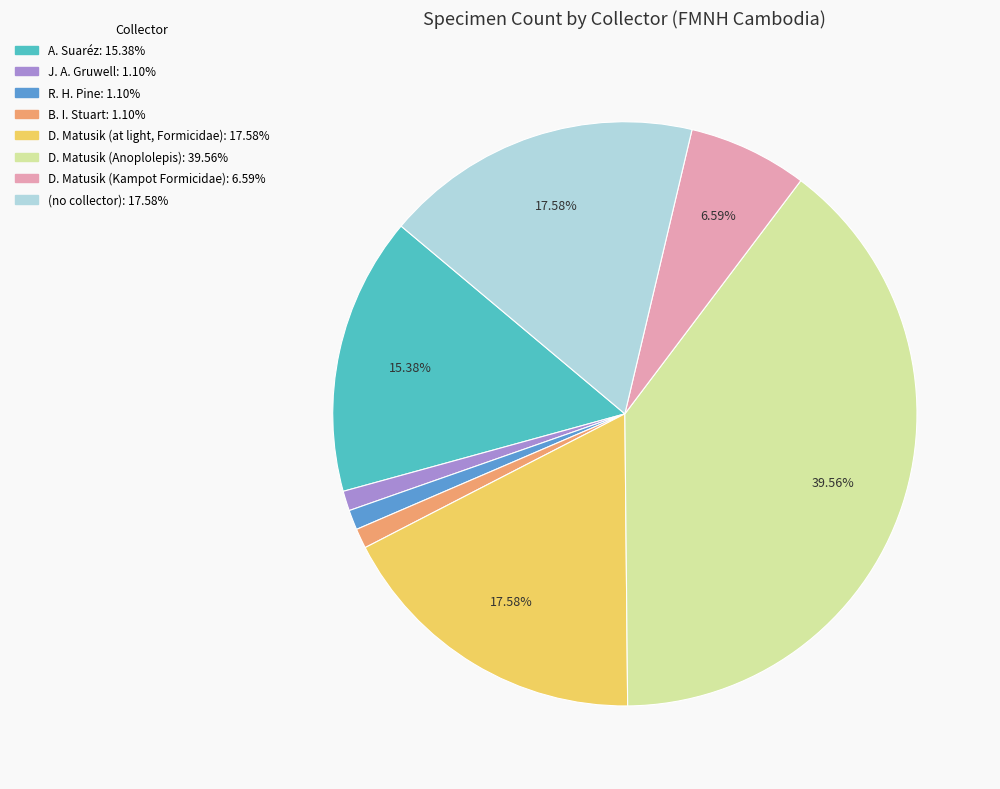

Does any single category account for the majority?

No